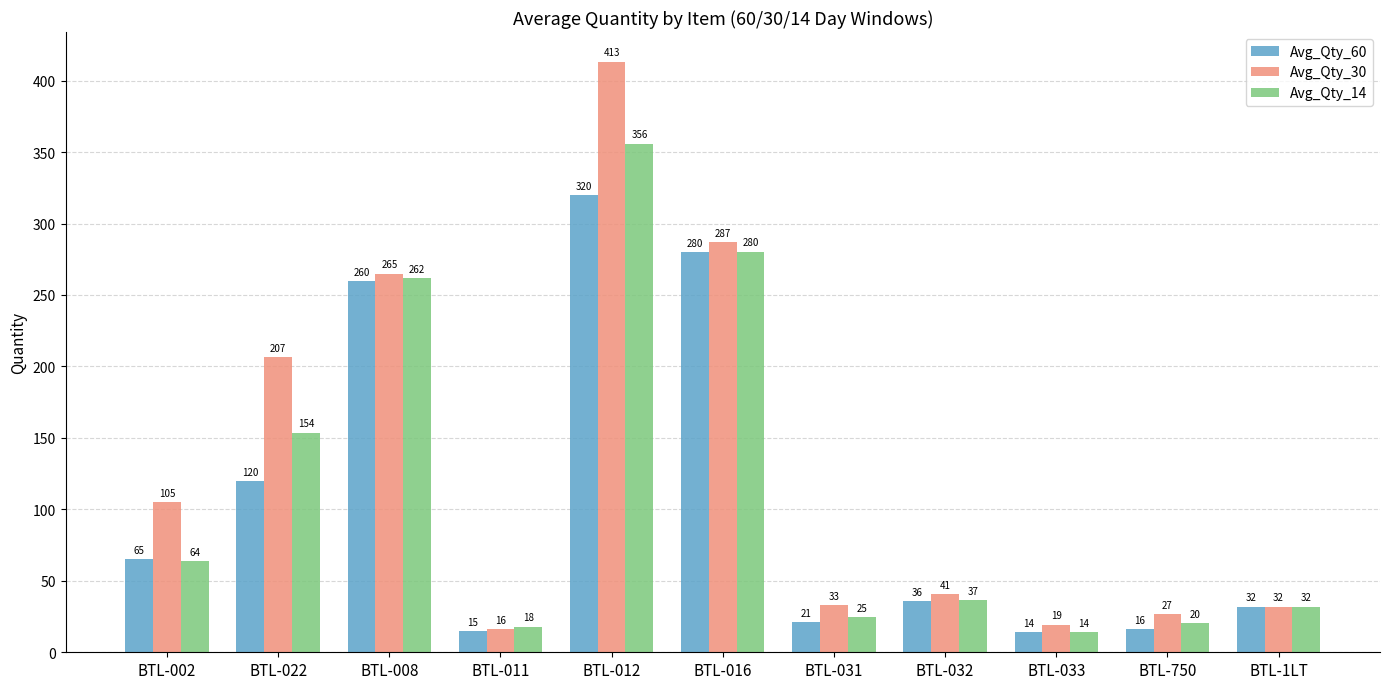

How many bars are there in total?

33